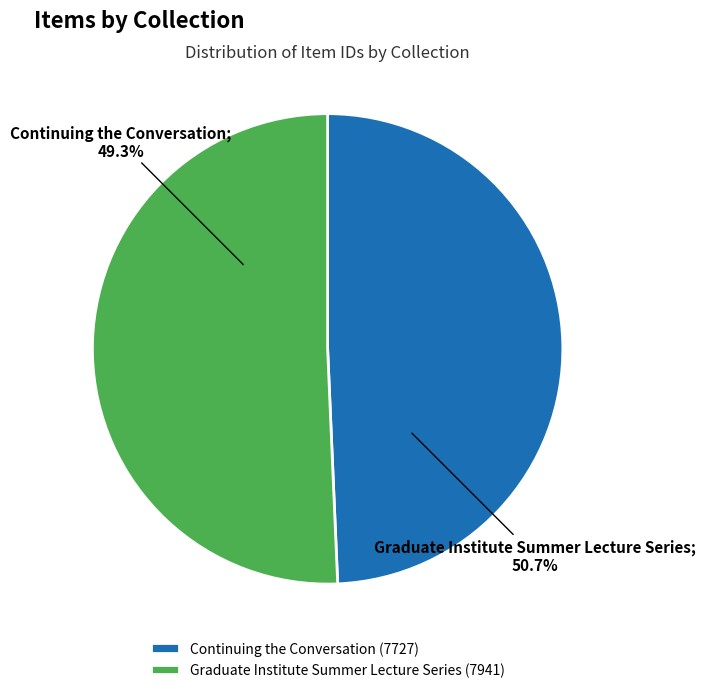

What is the total percentage of Graduate Institute Summer Lecture Series and Continuing the Conversation?

100.0%